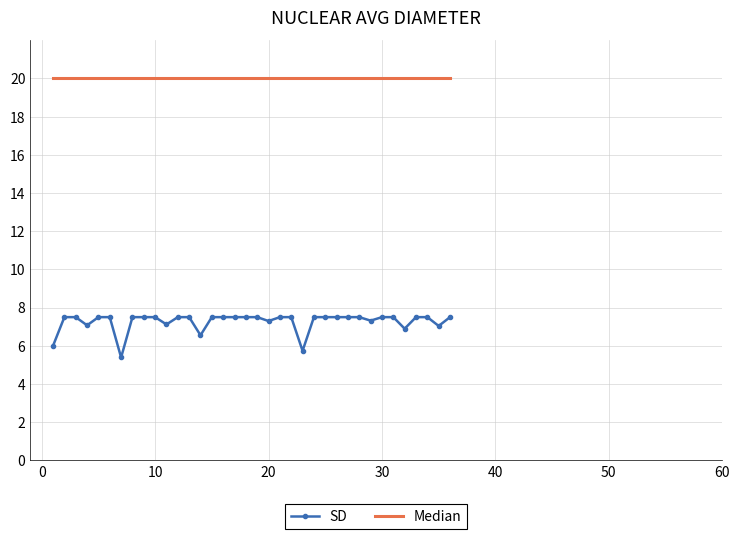

List the series in order of their peak value, highest first.

Median, SD